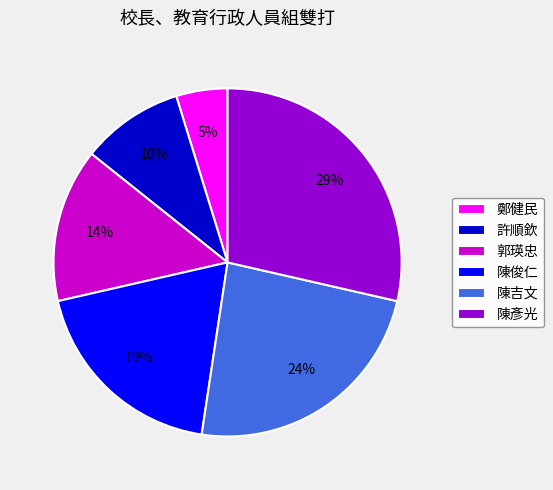

The 許順欽 slice represents 1% of the pie. True or false?

False